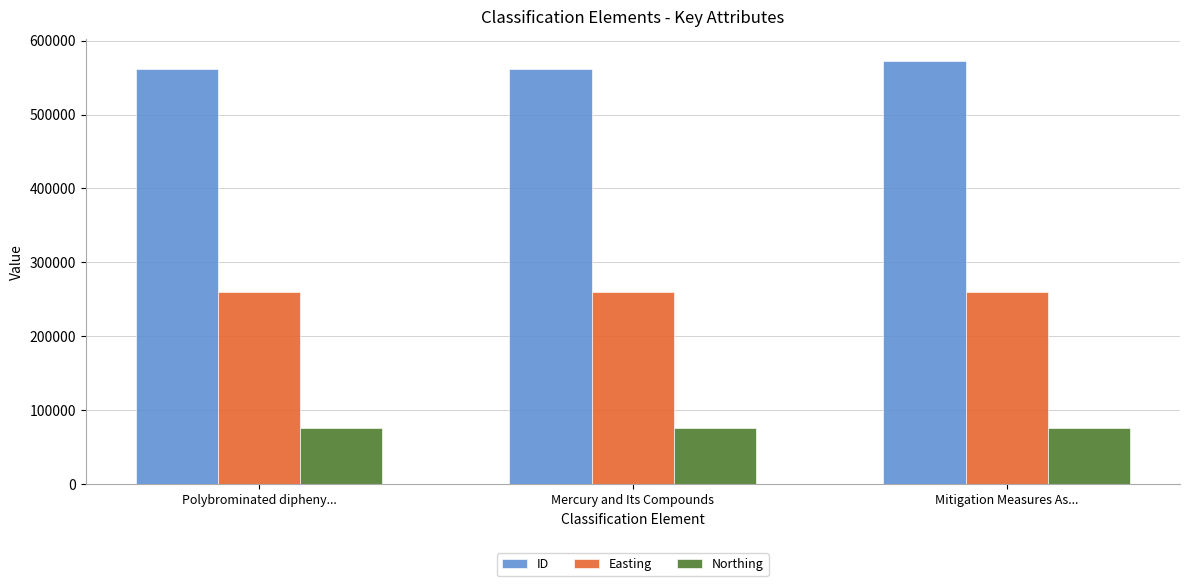

Read the Northing value at Polybrominated dipheny....

75894